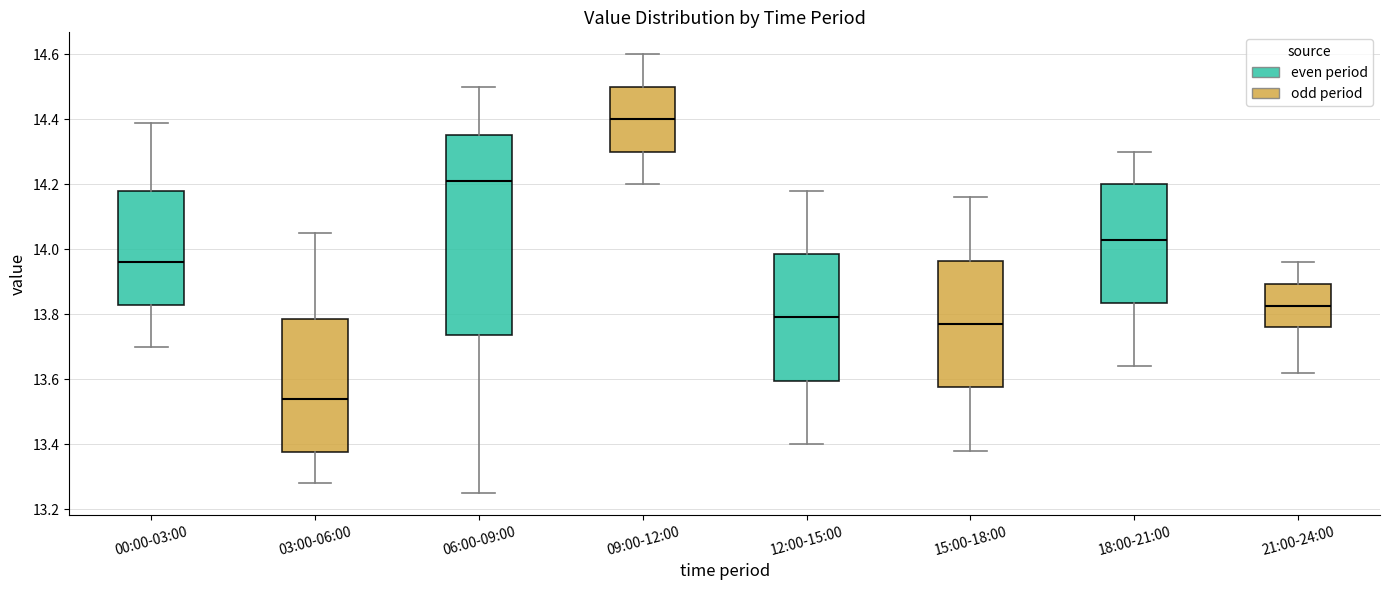

Reading left to right, transcribe this box plot: for each box, give where its median line is, the range the box spans, and where its two whiskers end, as read against the y-axis. The values are not printed on the chart, so give them approximately, as read against the axis.

00:00-03:00: median 13.96, box 13.82 to 14.18, whiskers 13.70 to 14.40
03:00-06:00: median 13.54, box 13.38 to 13.78, whiskers 13.28 to 14.06
06:00-09:00: median 14.22, box 13.74 to 14.36, whiskers 13.26 to 14.50
09:00-12:00: median 14.40, box 14.30 to 14.50, whiskers 14.20 to 14.60
12:00-15:00: median 13.80, box 13.60 to 13.98, whiskers 13.40 to 14.18
15:00-18:00: median 13.78, box 13.58 to 13.96, whiskers 13.38 to 14.16
18:00-21:00: median 14.04, box 13.84 to 14.20, whiskers 13.64 to 14.30
21:00-24:00: median 13.82, box 13.76 to 13.90, whiskers 13.62 to 13.96